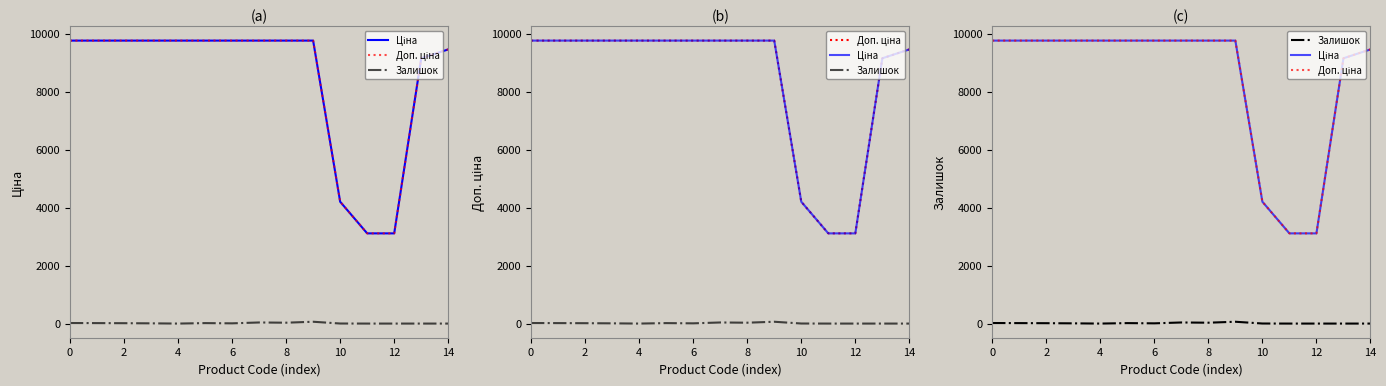

Which series changed the most between 6 and 8?

Залишок